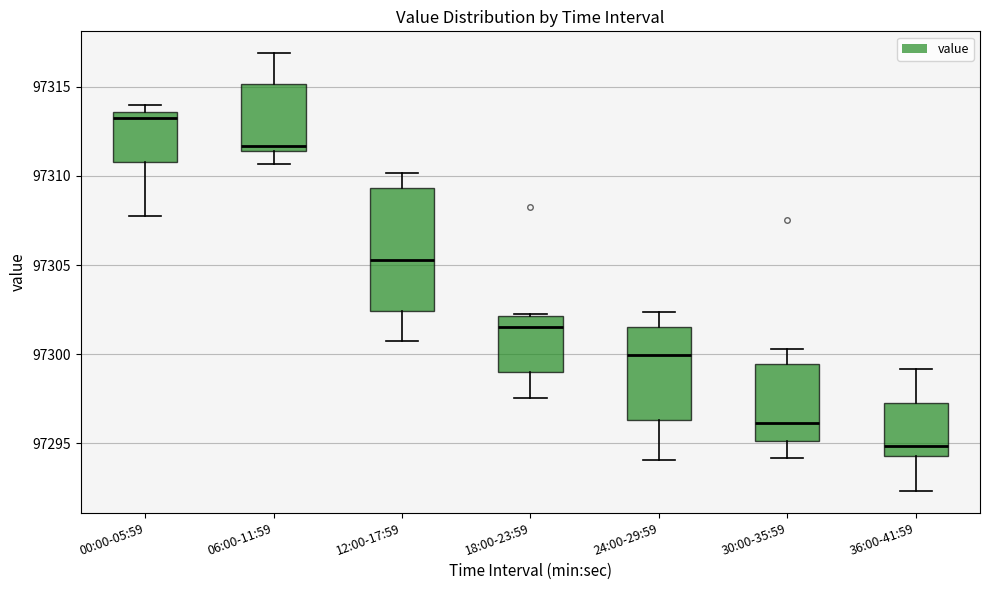

Reading left to right, transcribe this box plot: for each box, give where its median line is, the range the box spans, and where its two whiskers end, as read against the y-axis. The values are not printed on the chart, so give them approximately, as read against the axis.

00:00-05:59: median 97313.5 (just below the box's upper edge), box 97311.0 to 97313.5, whiskers 97308.0 to 97314.0
06:00-11:59: median 97311.5 (just above the box's lower edge), box 97311.5 to 97315.0, whiskers 97310.5 to 97317.0
12:00-17:59: median 97305.5, box 97302.5 to 97309.5, whiskers 97300.5 to 97310.0
18:00-23:59: median 97301.5, box 97299.0 to 97302.0, whiskers 97297.5 to 97302.5
24:00-29:59: median 97300.0, box 97296.5 to 97301.5, whiskers 97294.0 to 97302.5
30:00-35:59: median 97296.0, box 97295.0 to 97299.5, whiskers 97294.0 to 97300.5
36:00-41:59: median 97295.0, box 97294.5 to 97297.5, whiskers 97292.5 to 97299.0